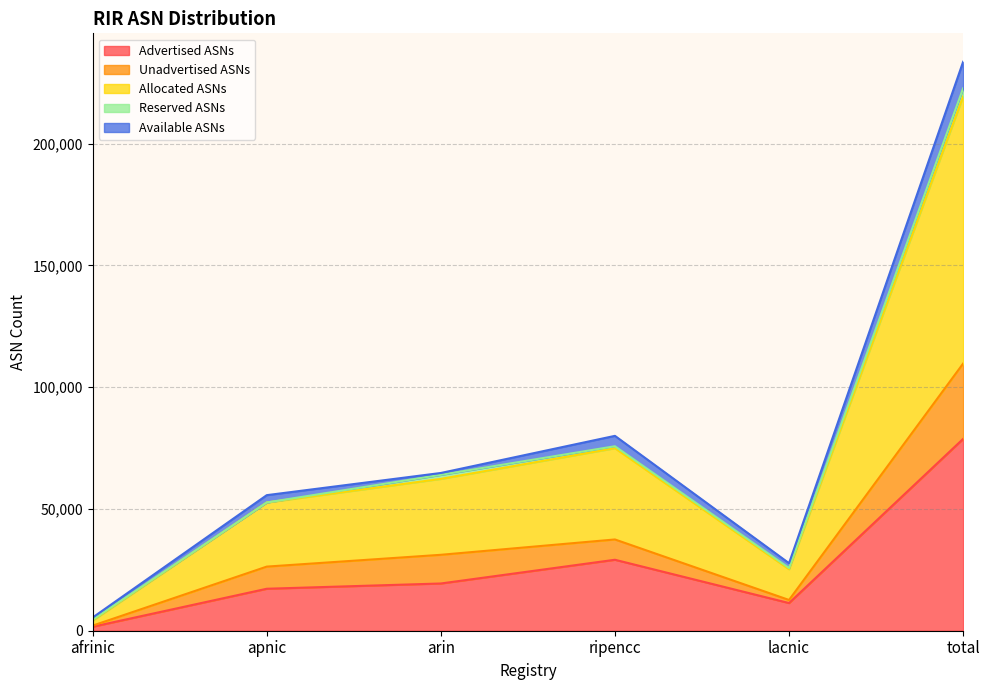

True or false: Advertised ASNs has a value of 17233 at apnic.

True